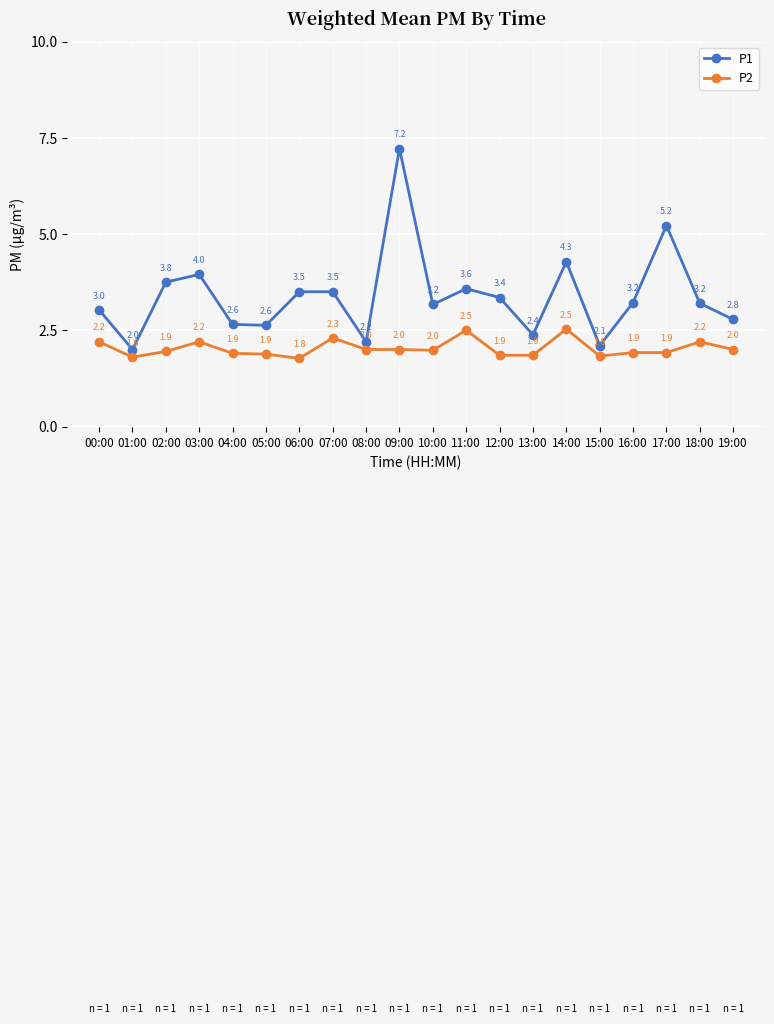

Rank the series at 18:00 from lowest to highest value.

P2, P1